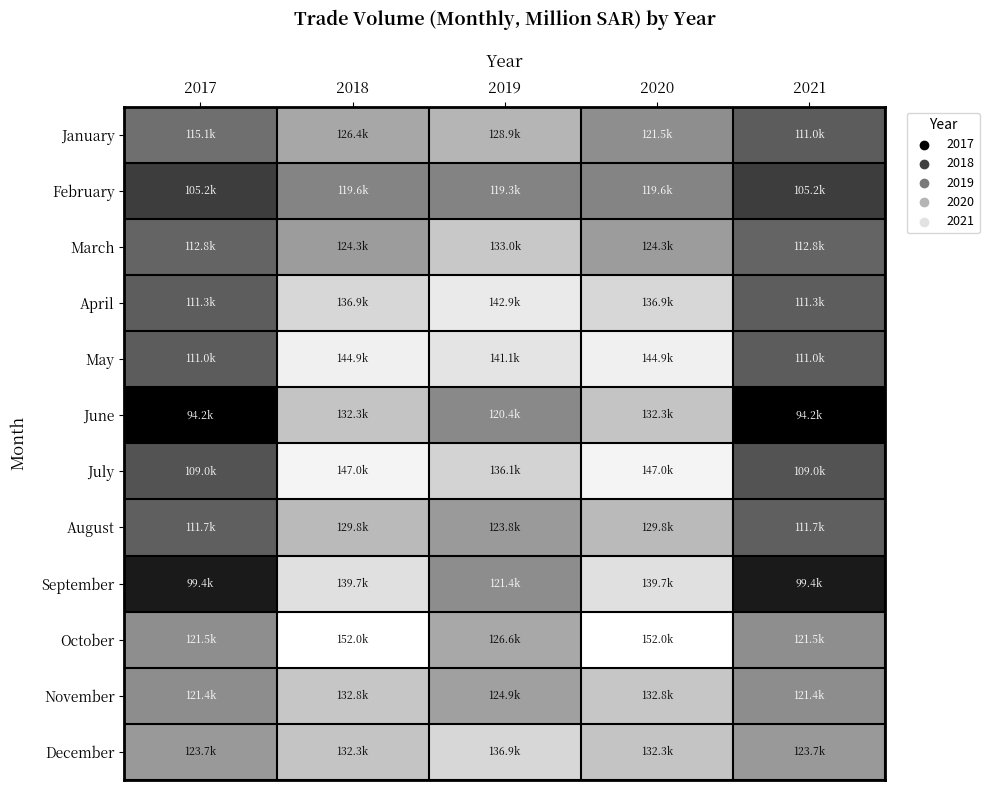

At which category does the chart reach its minimum across all series?

2021